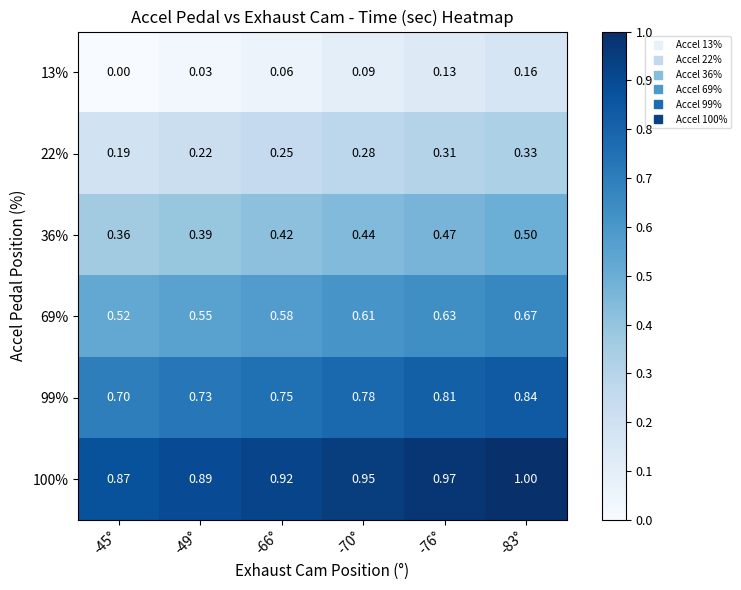

Is the value of 13% at -70° greater than the value of 69% at -66°?

No